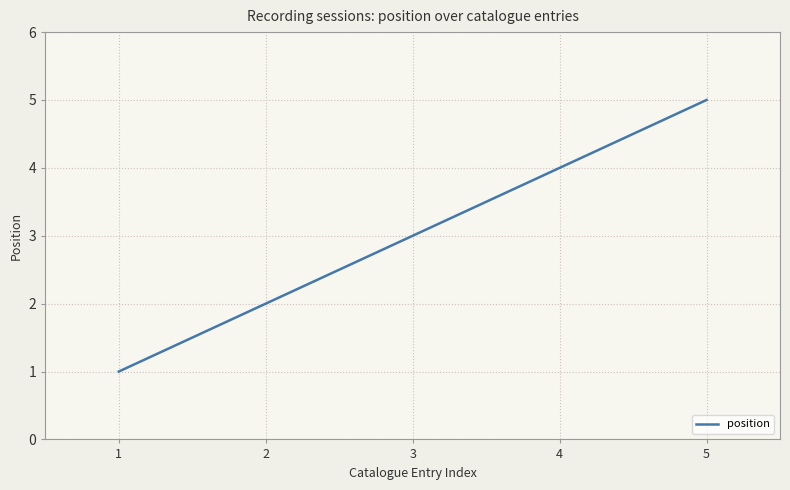

Is this an area chart (filled region under the line)?

No